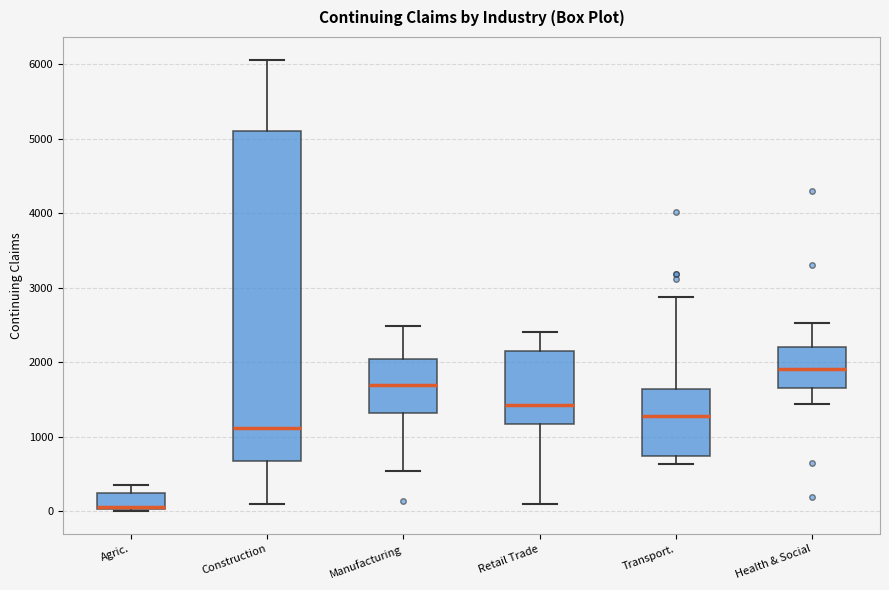

Which box is the tallest, from its lower edge to its upper edge?

Construction